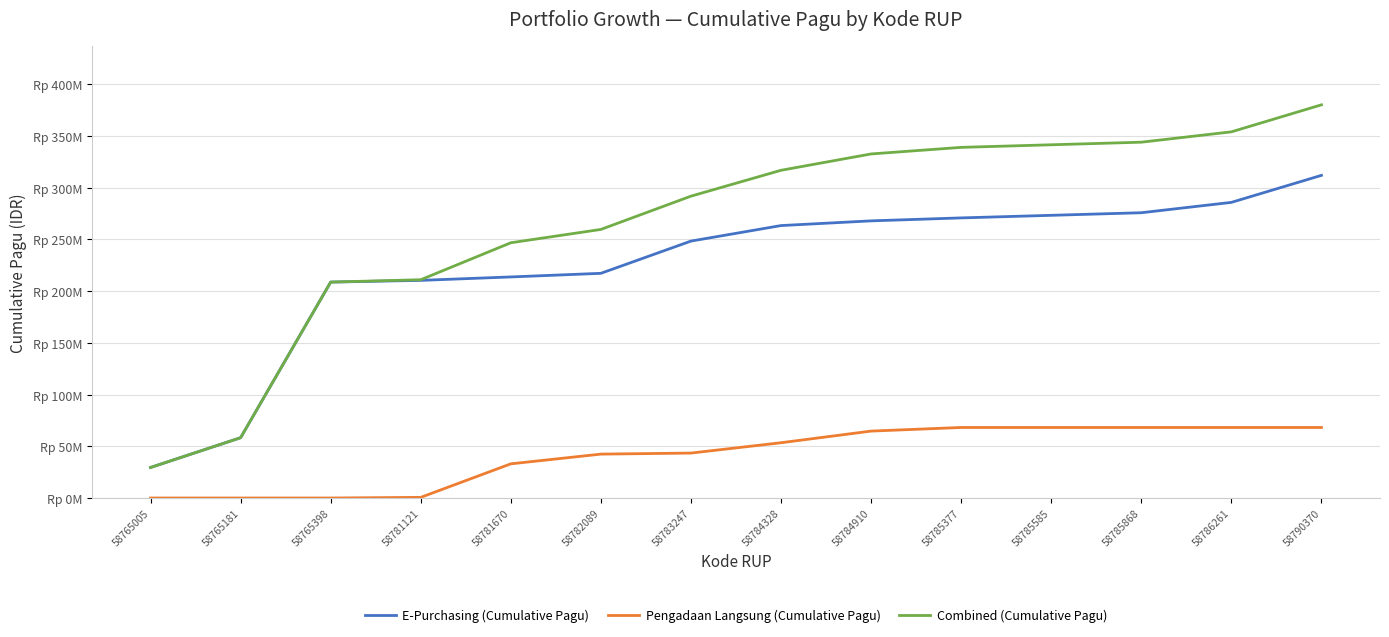

Is this an area chart (filled region under the line)?

No